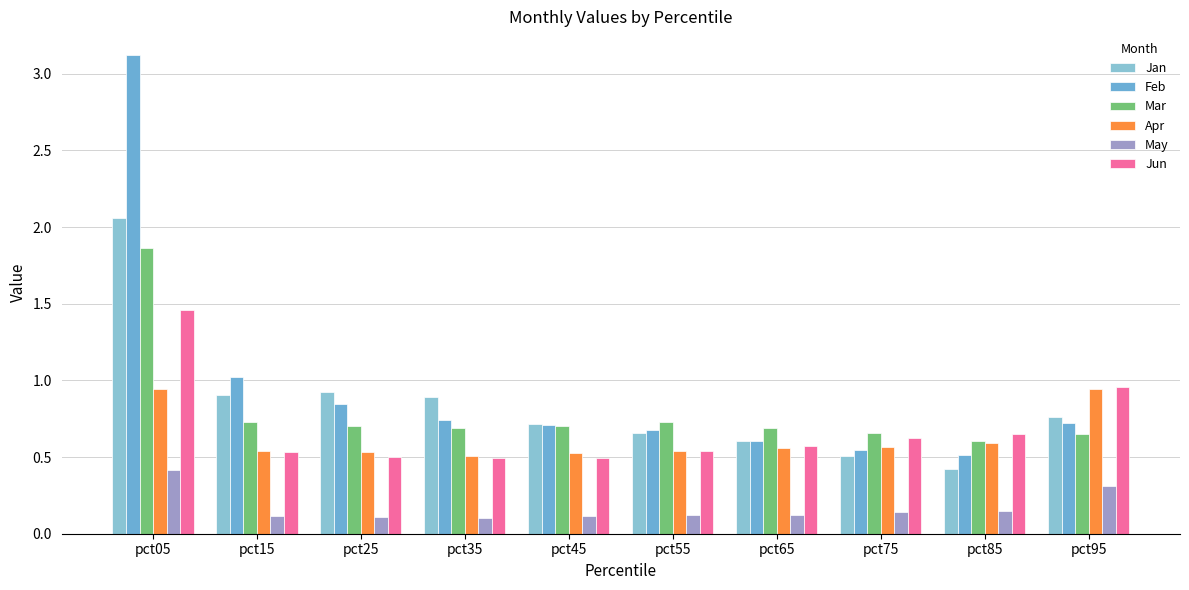

Between pct15 and pct55, which series saw the biggest shift?

Feb